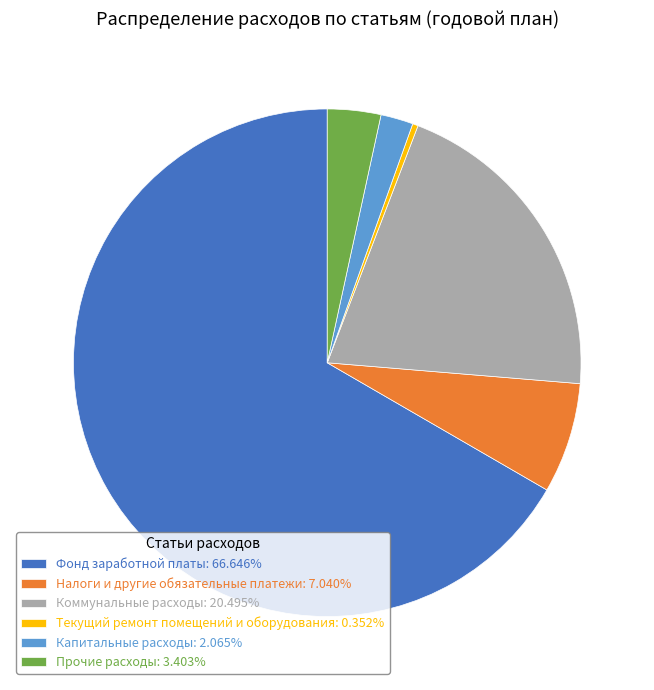

The Текущий ремонт помещений и оборудования slice represents 10% of the pie. True or false?

False